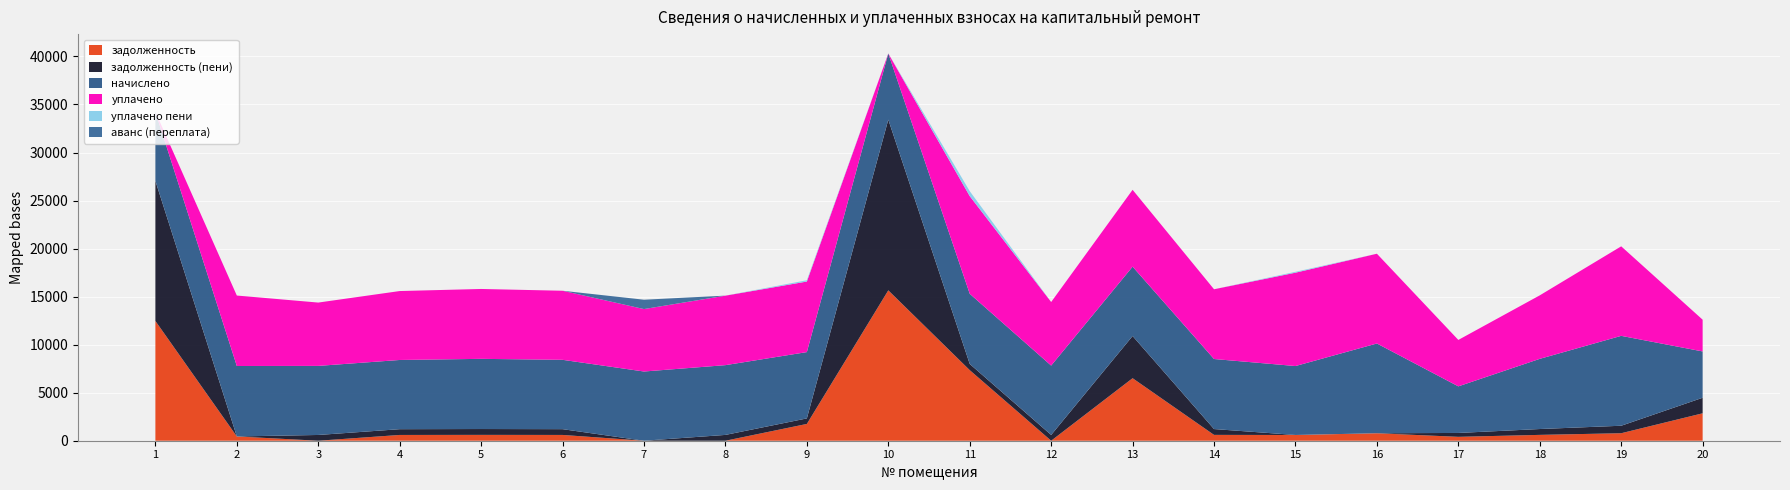

Reading right to left, transcribe all the data shown in this chart.

задолженность: 2854.6	779.8	608.8	404.6	778.6	598.6	607.6	6507.5	0.0	7348.3	15653.6	1747.6	0.0	0.0	601.6	608.8	600.4	0.0	444.6	12468.0
задолженность (пени): 1617.2	779.8	608.8	404.2	0.0	0.0	607.6	4392.0	601.6	644.0	17768.2	575.3	605.2	0.0	601.6	608.8	600.4	599.2	0.0	14581.5
начислено: 4822.3	9357.5	7305.1	4851.0	9343.2	7176.0	7290.8	7219.1	7219.1	7305.1	6889.0	6903.4	7262.2	7204.7	7219.1	7305.1	7204.7	7190.4	7333.9	7190.4
уплачено: 3304.0	9318.4	6609.2	4832.2	9343.2	9717.4	7260.4	8000.0	6617.5	10165.7	0.0	7344.9	7231.8	6500.0	7188.9	7274.6	7174.6	6591.2	7333.9	0.0
уплачено пени: 0.0	0.0	0.0	0.0	0.0	92.8	0.0	0.0	0.0	517.8	0.0	135.0	3.6	0.0	0.0	0.0	0.0	0.0	0.0	0.0
аванс (переплата): 0.0	0.0	0.0	0.0	0.0	0.0	0.0	0.0	0.0	0.0	0.0	0.0	0.3	974.4	0.0	0.0	0.0	0.0	0.0	0.0